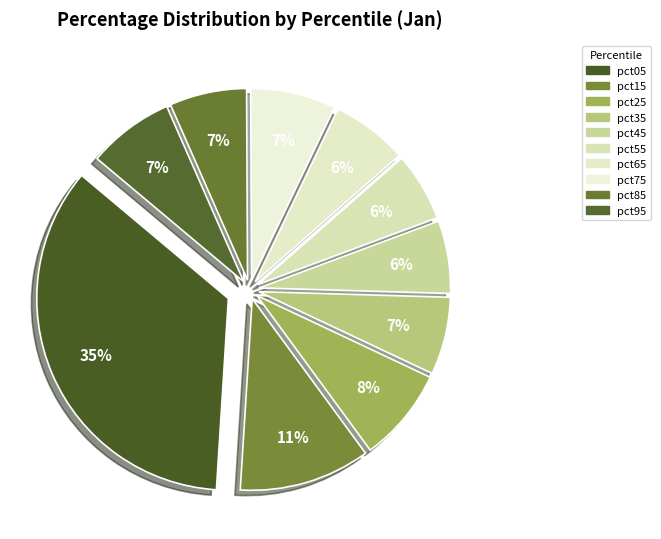

How many segments does this pie chart have?

10